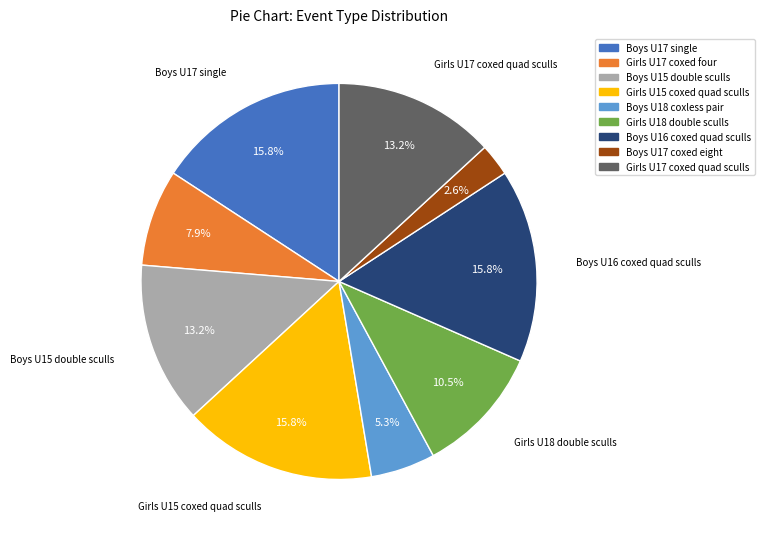

Does any single category account for the majority?

No